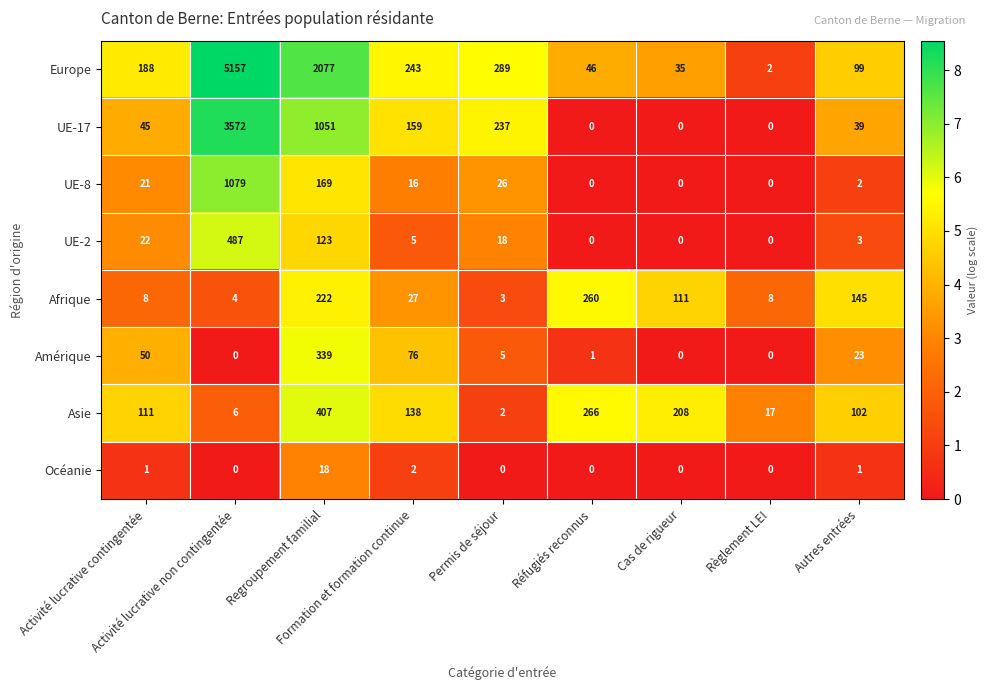

What is the difference between the second highest and minimum values in the UE-17 series?

1051